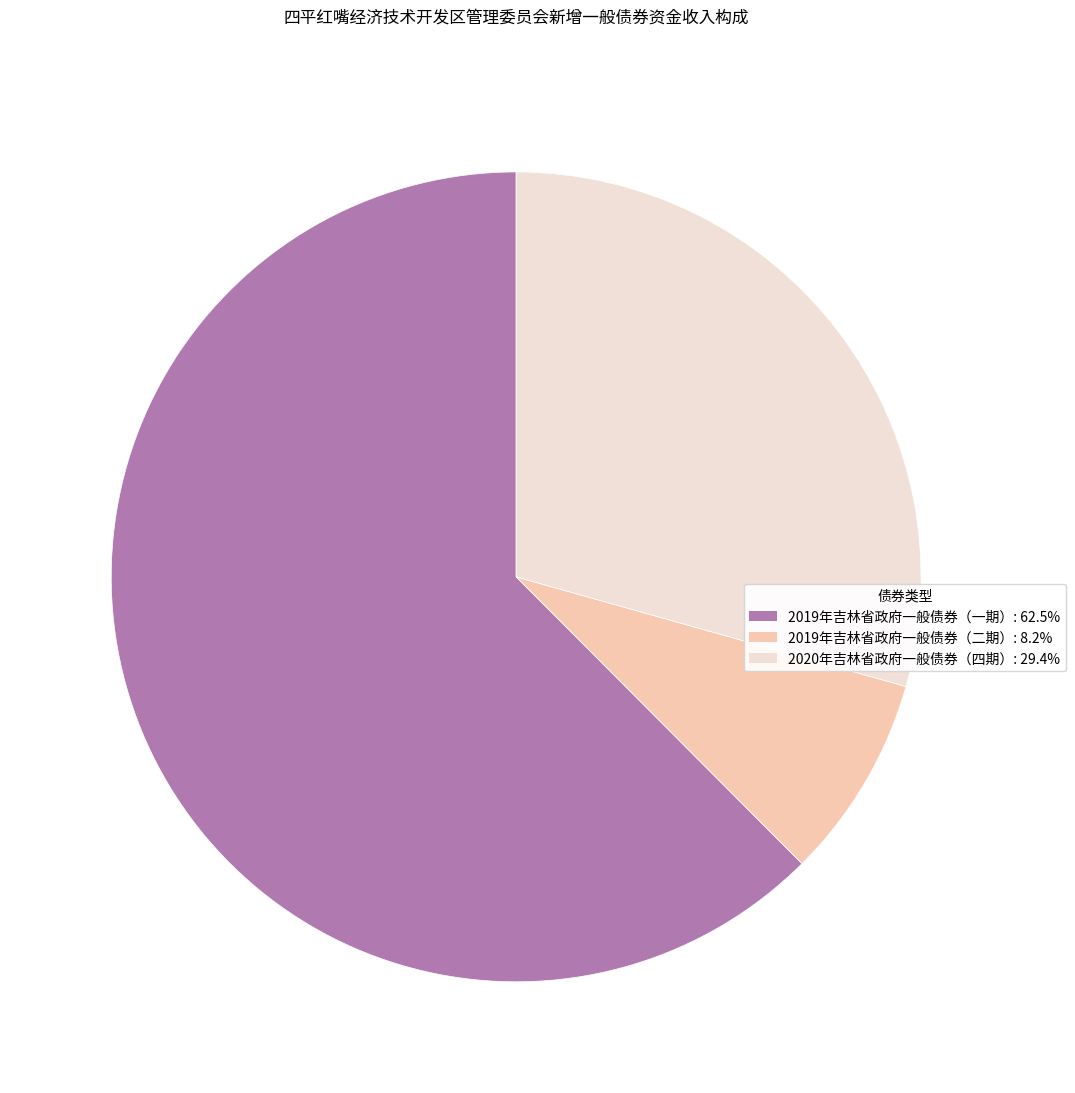

What is the majority slice?

2019年吉林省政府一般债券（一期）